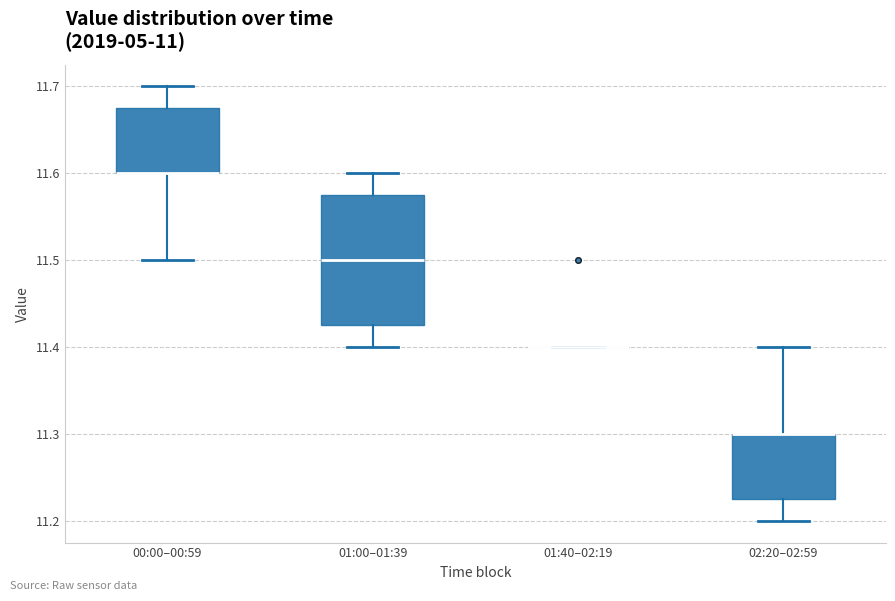

Where is the upper edge of the box for 01:00–01:39 on the y-axis? The values are not printed on the chart, so give them approximately, as read against the axis.

11.58